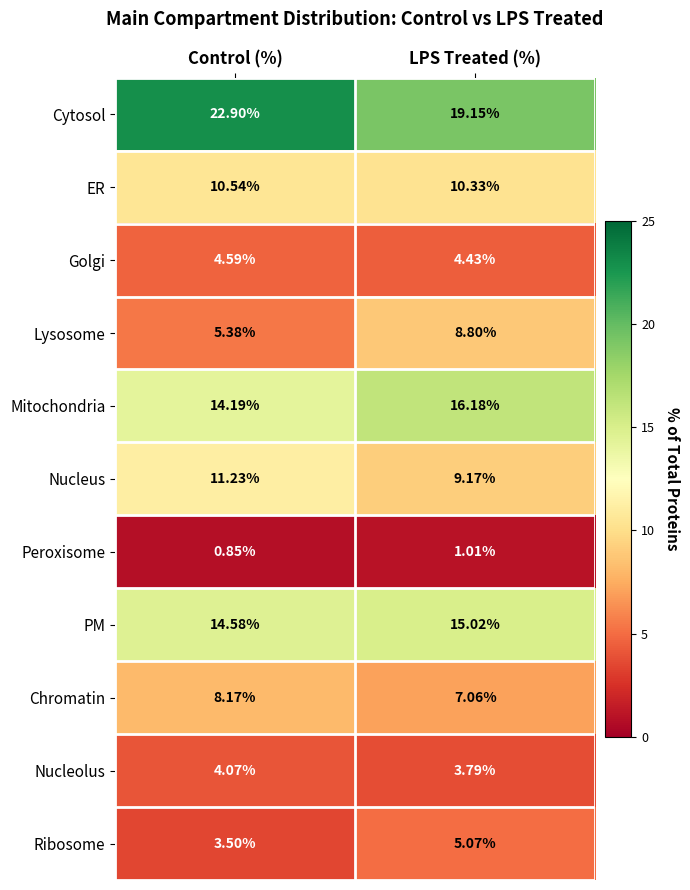

At which label does Mitochondria reach its minimum?

Control (%)